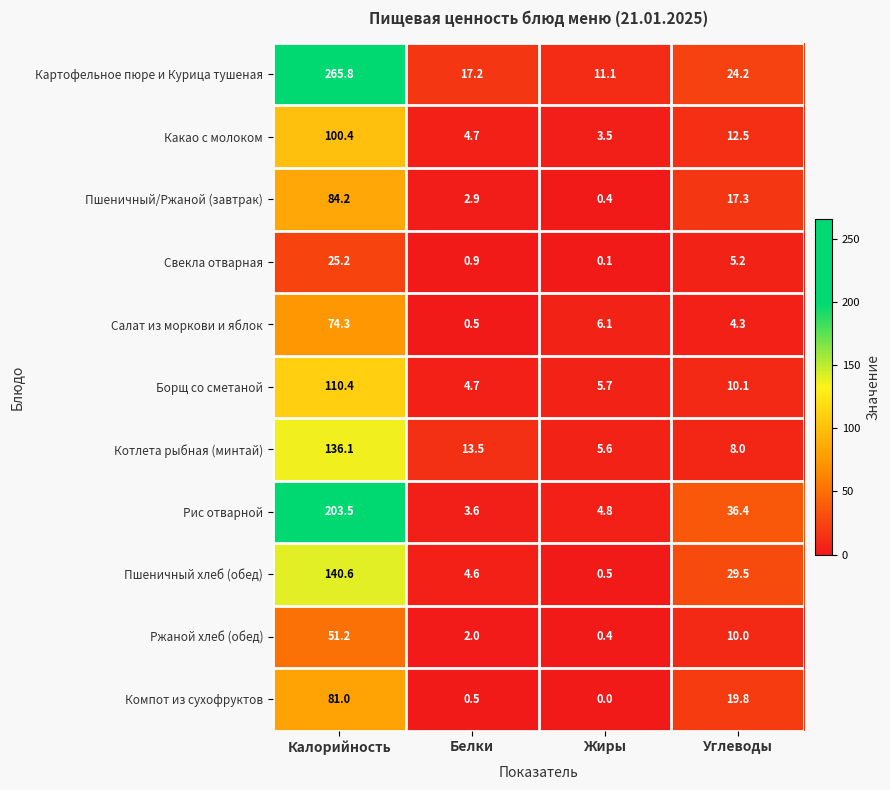

Between Белки and Жиры, which series saw the biggest shift?

Котлета рыбная (минтай)